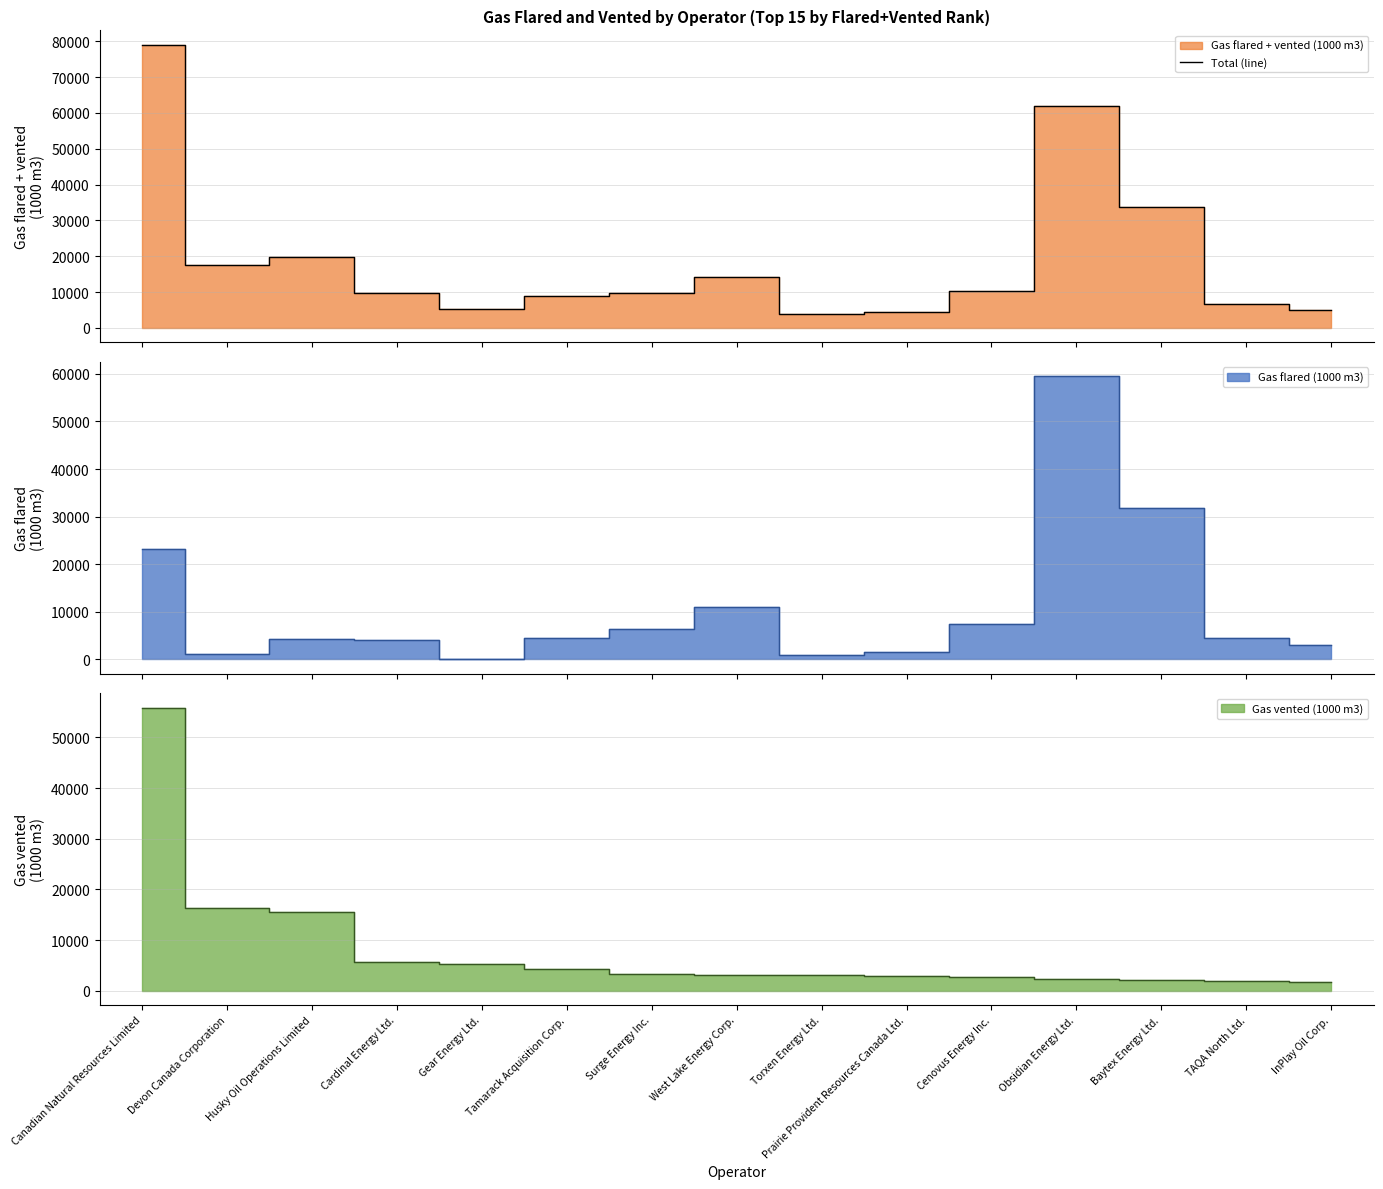

Reading right to left, transcribe all the data shown in this chart.

4899.2	6546.7	33853.2	61775.9	10232.7	4296.2	3922.7	14215.8	9661.7	8757.2	5340.1	9825.4	19833.9	17595.5	79057.4